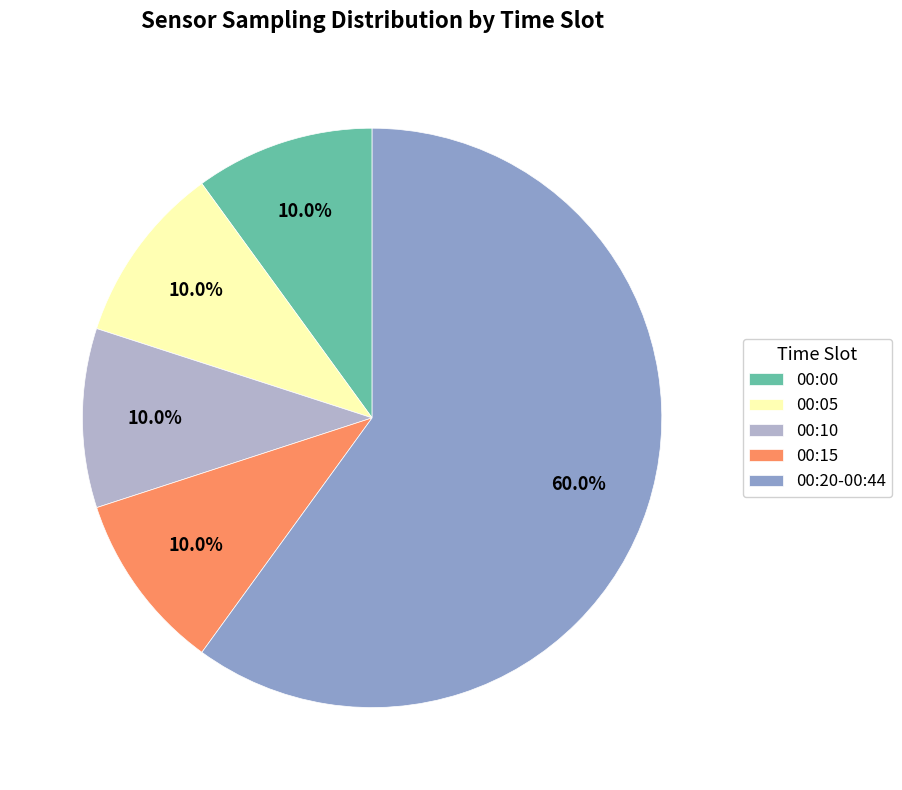

How many slices are in this pie chart?

5